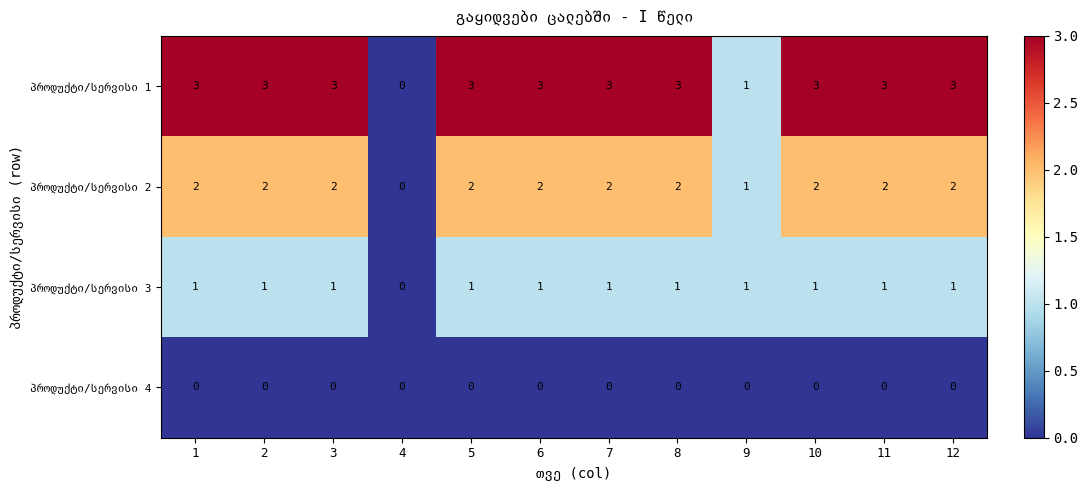

At how many categories does at least one series exceed 2?

10